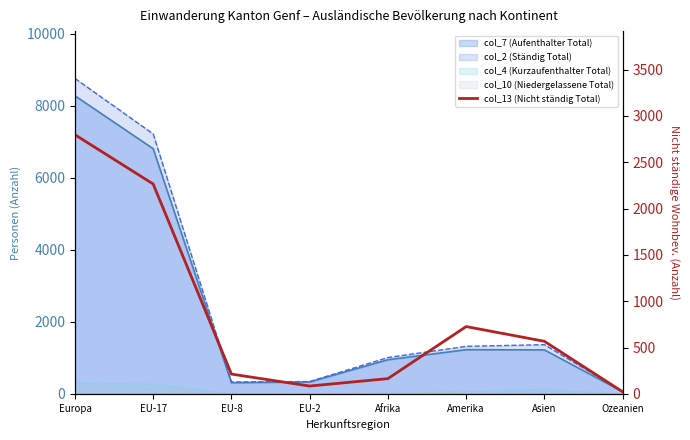

What is the average value?

855